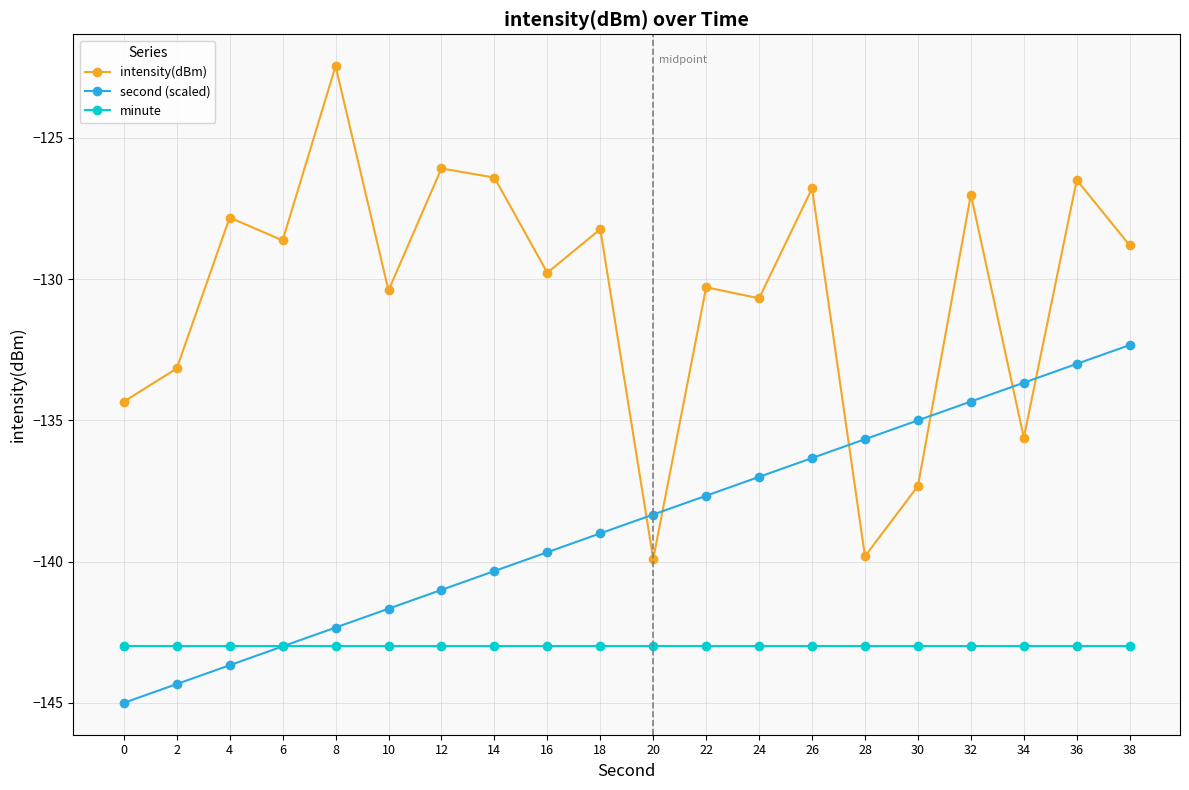

What is the smallest value displayed?

-145.0